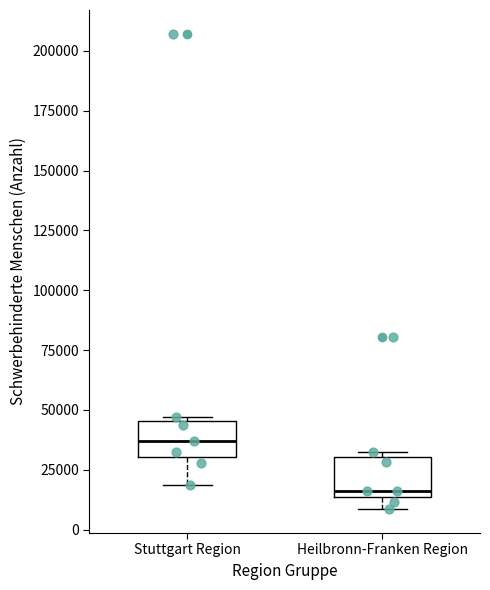

Reading left to right, transcribe this box plot: for each box, give where its median line is, the range the box spans, and where its two whiskers end, as read against the y-axis. The values are not printed on the chart, so give them approximately, as read against the axis.

Stuttgart Region: median 35000, box 30000 to 45000, whiskers 20000 to 45000 (just above the box's upper edge)
Heilbronn-Franken Region: median 15000 (just above the box's lower edge), box 15000 to 30000, whiskers 10000 to 35000